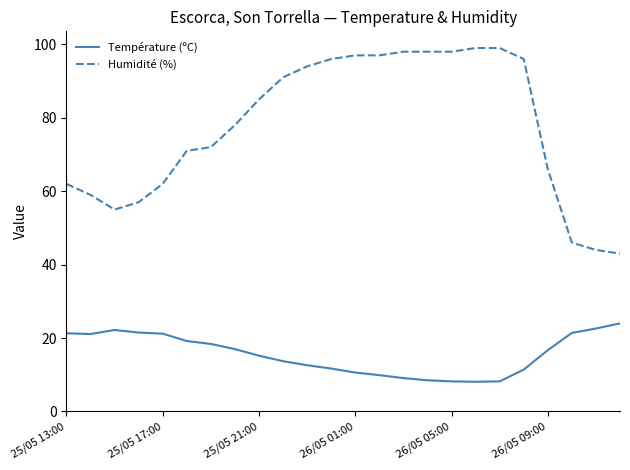

True or false: Température (ºC) and Humidité (%) intersect in this chart.

False